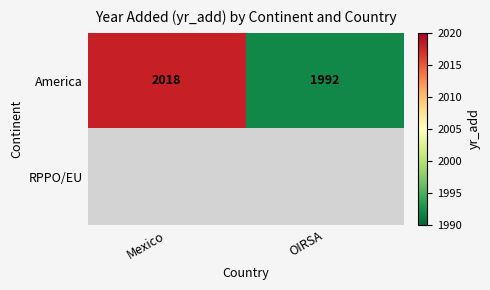

What is the sum of all America values?

4010